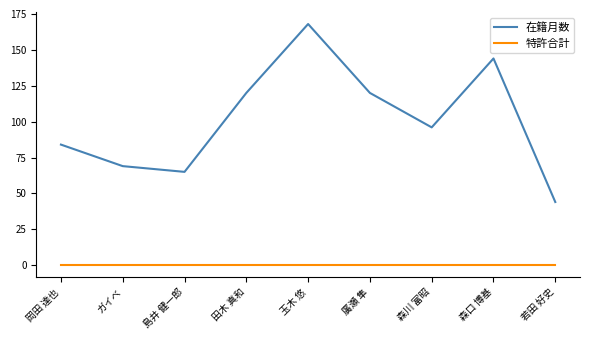

Is it true that 特許合計 equals 0 at 若田 好史?

True